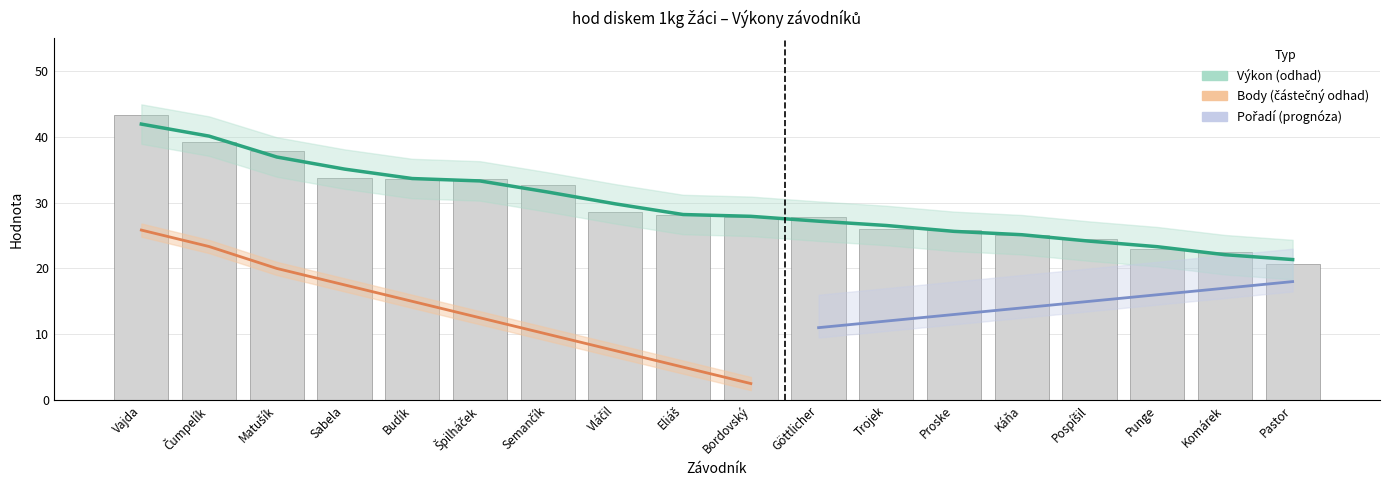

At which label does Body reach its peak?

Vajda